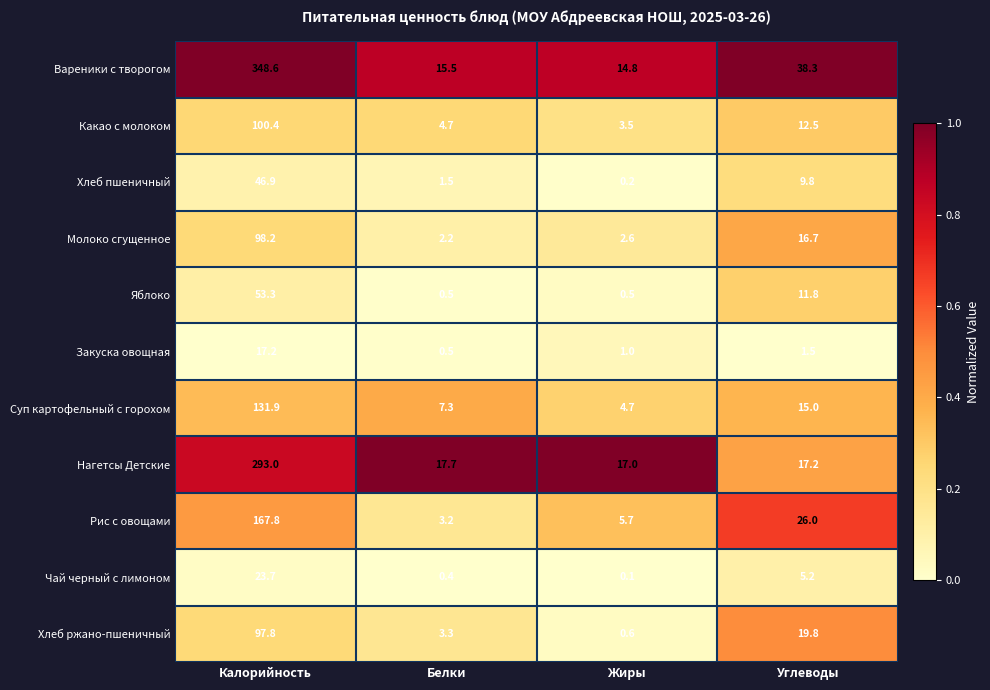

What is the average value of the Какао с молоком series?

30.3